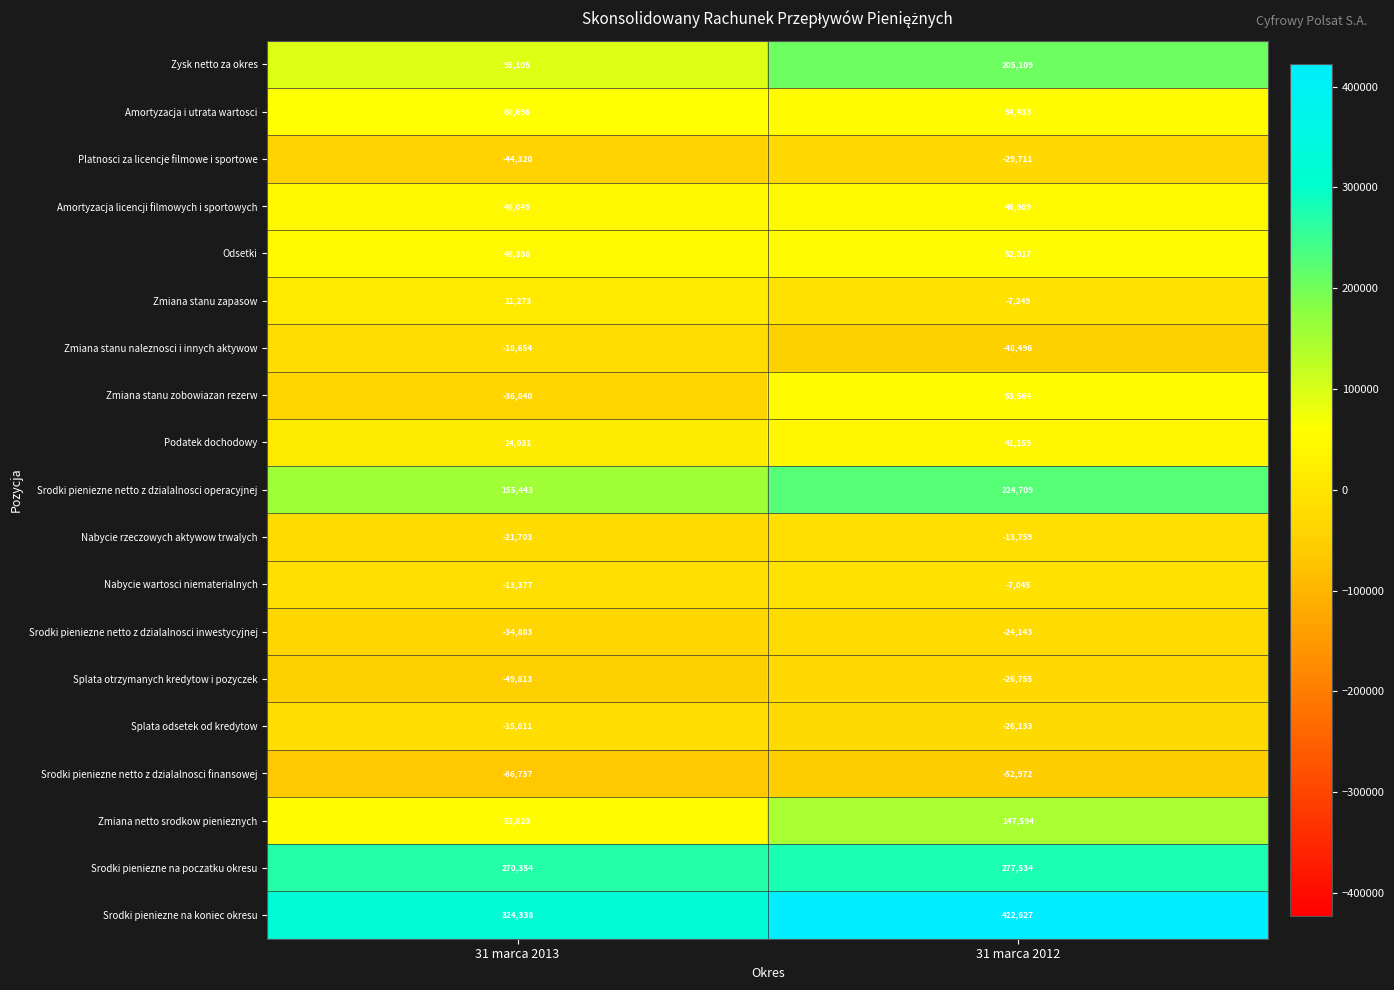

What is the difference between the maximum and minimum values in the Amortyzacja licencji filmowych i sportowych series?

860